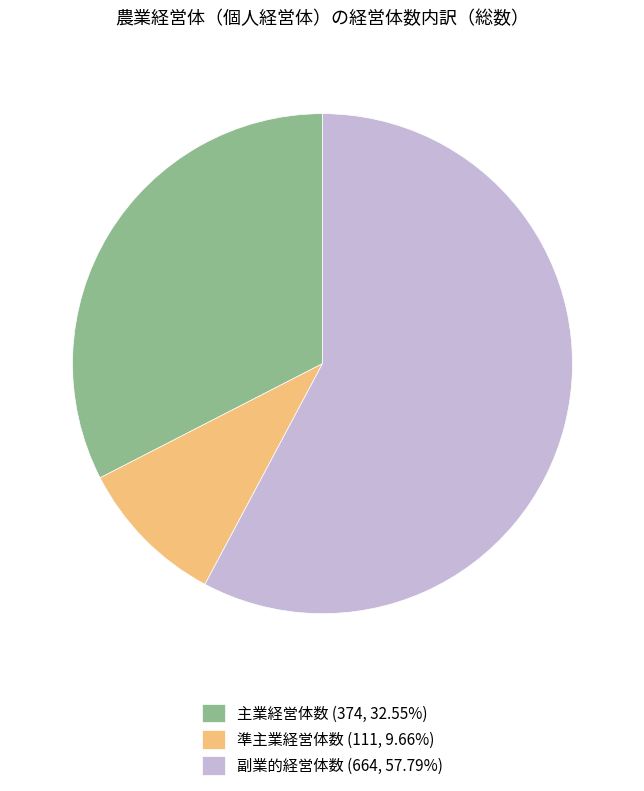

Count the number of slices in the pie.

3